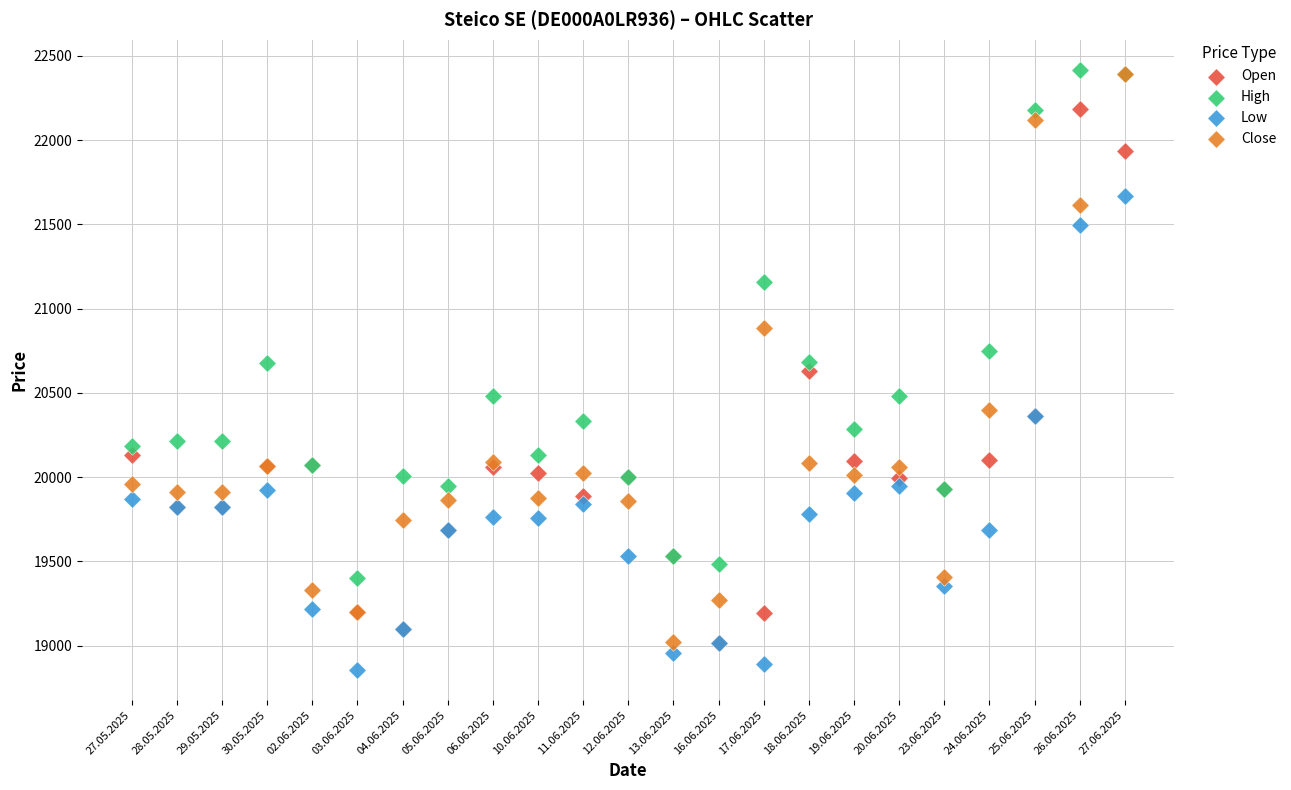

Which series reaches the minimum Y coordinate?

Low